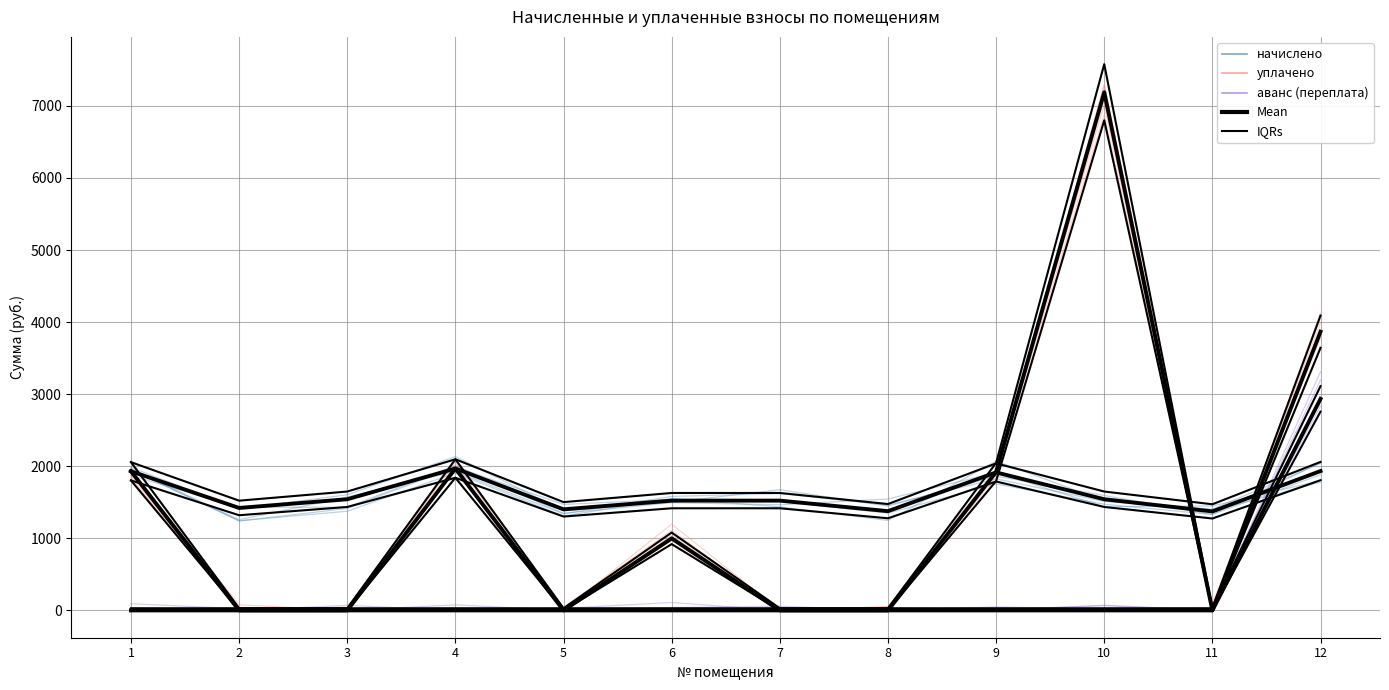

What is the difference between the maximum and second lowest values in the начислено series?

591.5